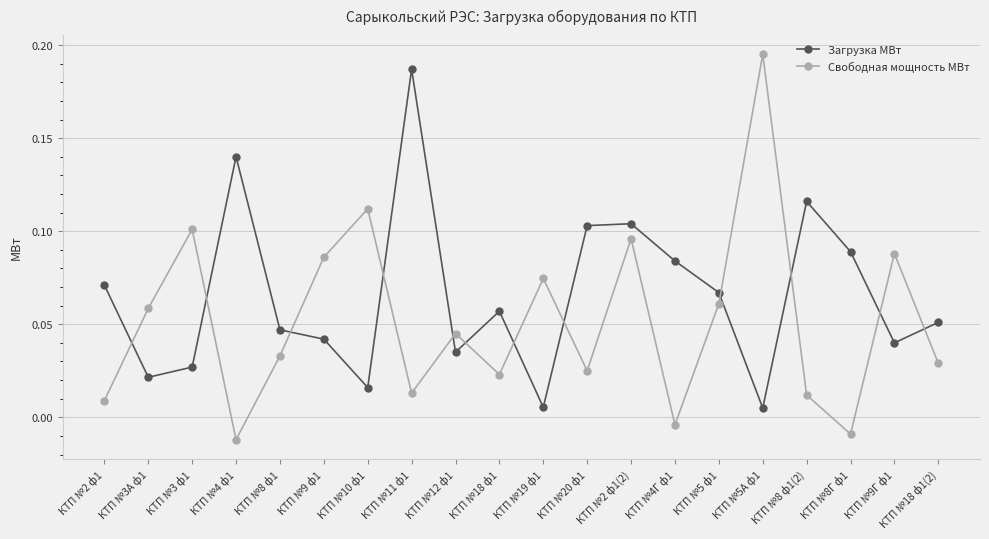

List the series in order of their overall mean, lowest first.

Свободная мощность МВт, Загрузка МВт